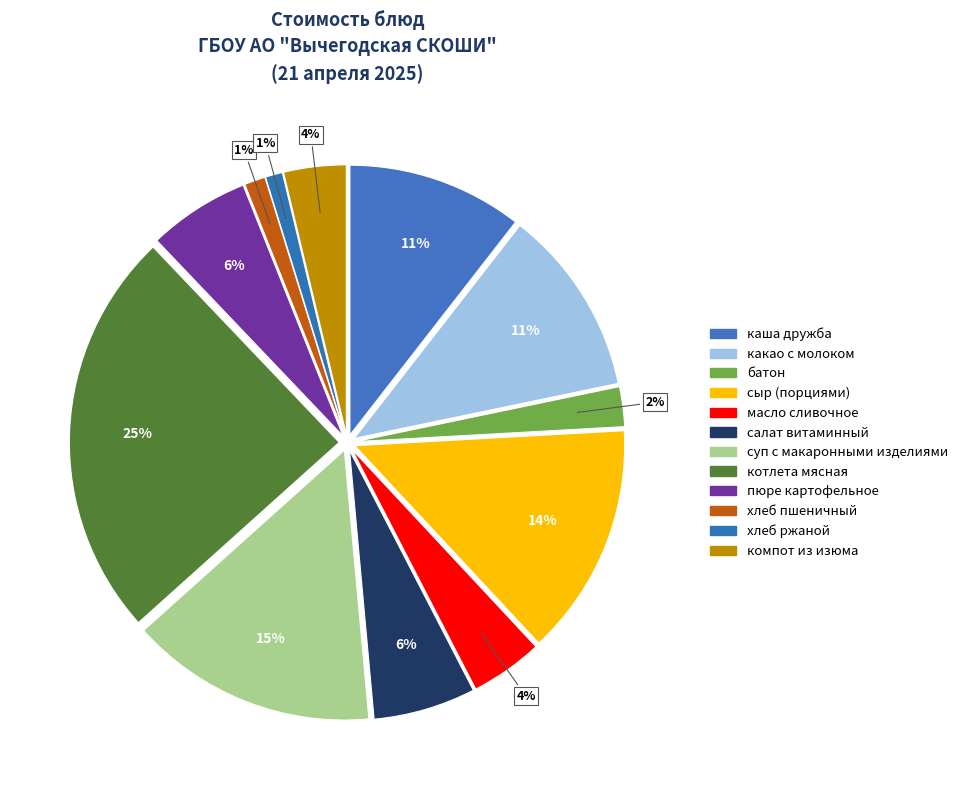

The хлеб ржаной slice represents 11% of the pie. True or false?

False